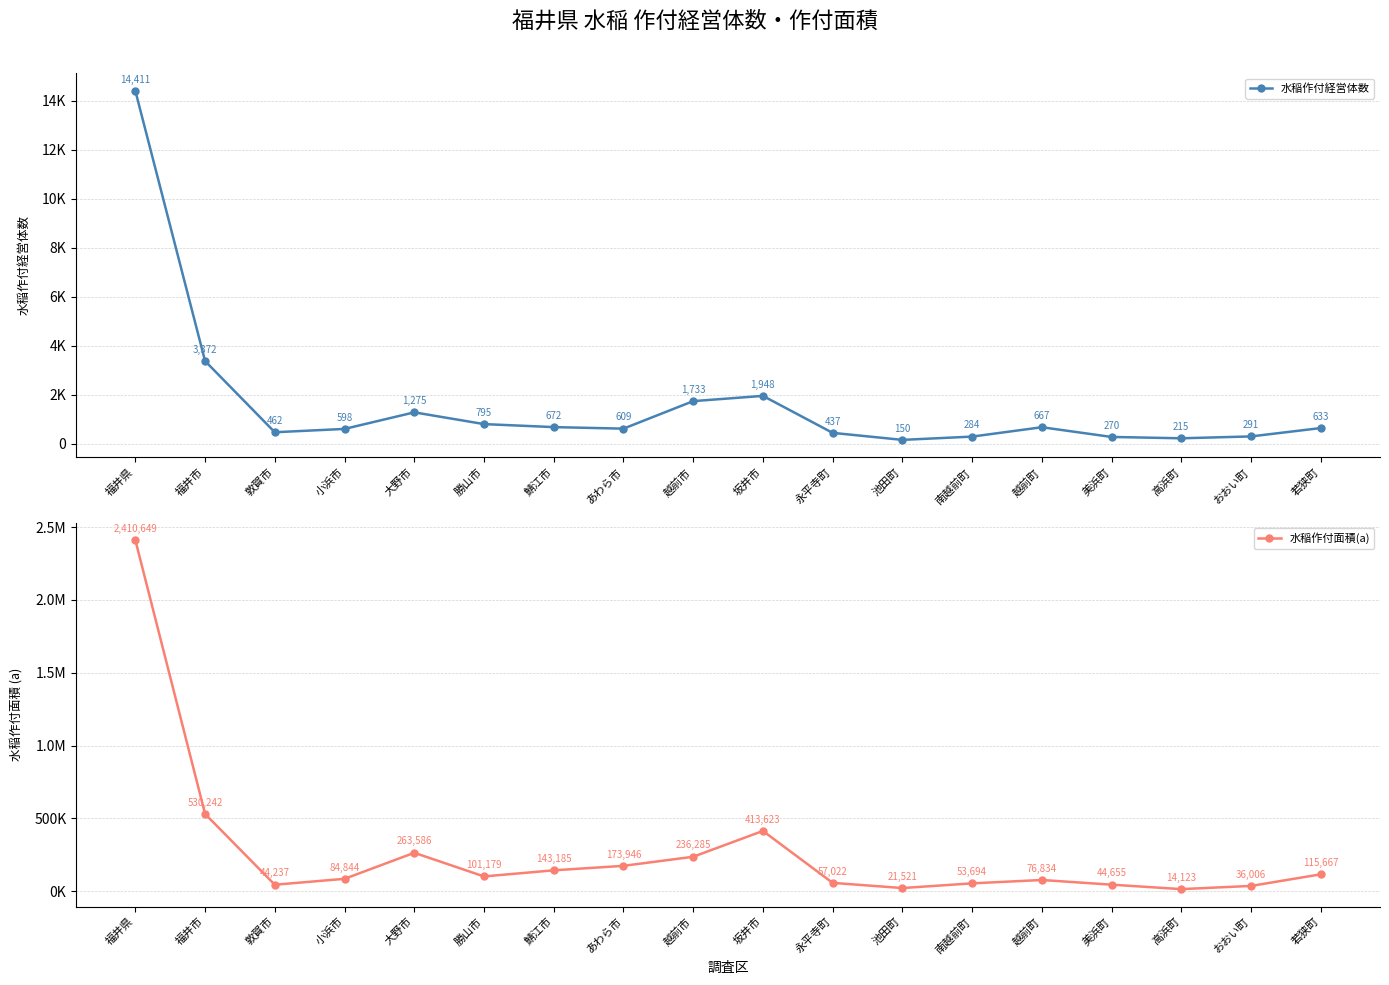

The 水稲作付経営体数 series shows 215 at 高浜町. True or false?

True